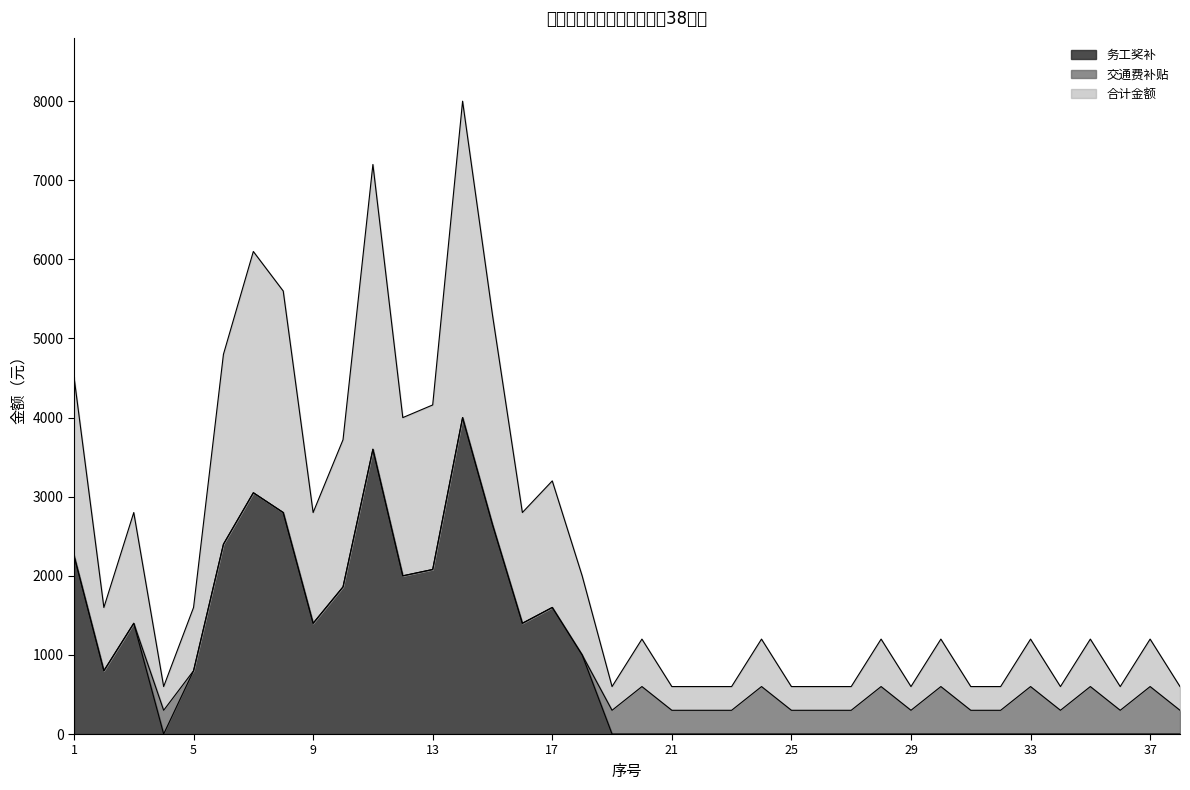

Between 12 and 13, which is larger?

13